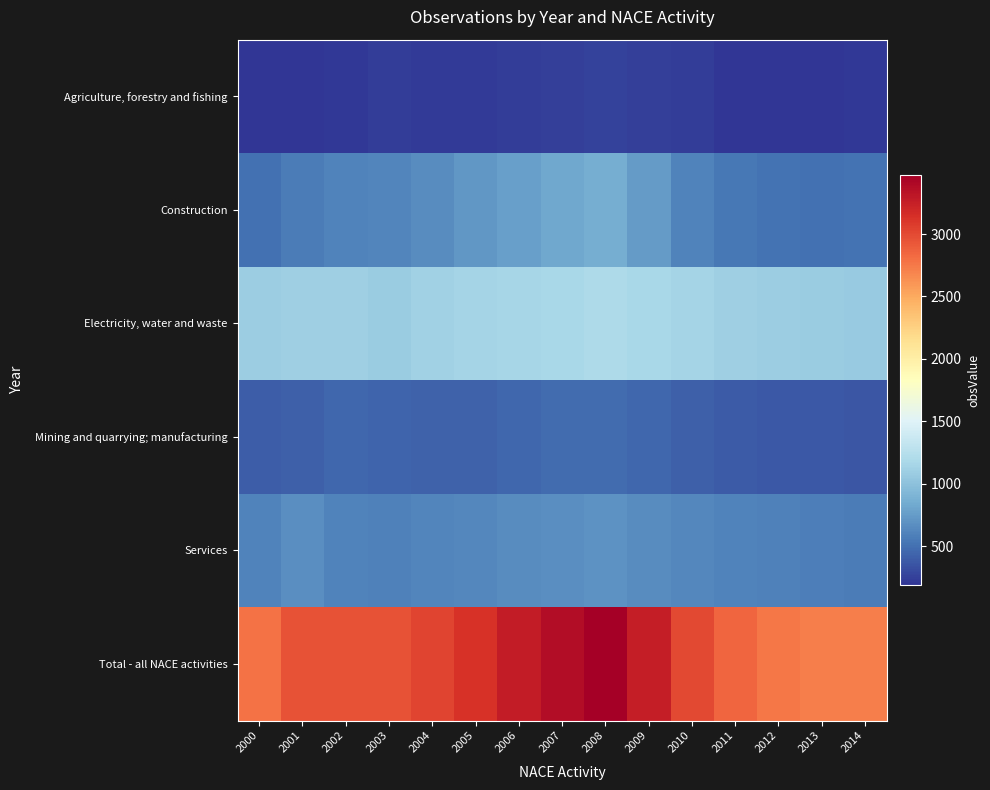

Reading right to left, what are all the values shown in this chart?

Agriculture, forestry and fishing: 2014=201	2013=192	2012=187	2011=198	2010=230	2009=248	2008=256	2007=243	2006=234	2005=222	2004=214	2003=234	2002=202	2001=189	2000=190
Construction: 2014=512	2013=498	2012=511	2011=541	2010=598	2009=743	2008=856	2007=822	2006=774	2005=718	2004=658	2003=611	2002=606	2001=568	2000=500
Electricity, water and waste: 2014=1070	2013=1080	2012=1095	2011=1110	2010=1140	2009=1165	2008=1190	2007=1175	2006=1160	2005=1138	2004=1112	2003=1085	2002=1099	2001=1100	2000=1093
Mining and quarrying; manufacturing: 2014=365	2013=370	2012=375	2011=388	2010=410	2009=445	2008=480	2007=470	2006=456	2005=427	2004=424	2003=440	2002=447	2001=415	2000=404
Services: 2014=570	2013=580	2012=595	2011=610	2010=630	2009=655	2008=690	2007=670	2006=650	2005=630	2004=620	2003=587	2002=600	2001=673	2000=601
Total - all NACE activities: 2014=2718	2013=2720	2012=2763	2011=2847	2010=3008	2009=3256	2008=3472	2007=3380	2006=3274	2005=3136	2004=3029	2003=2956	2002=2953	2001=2946	2000=2787